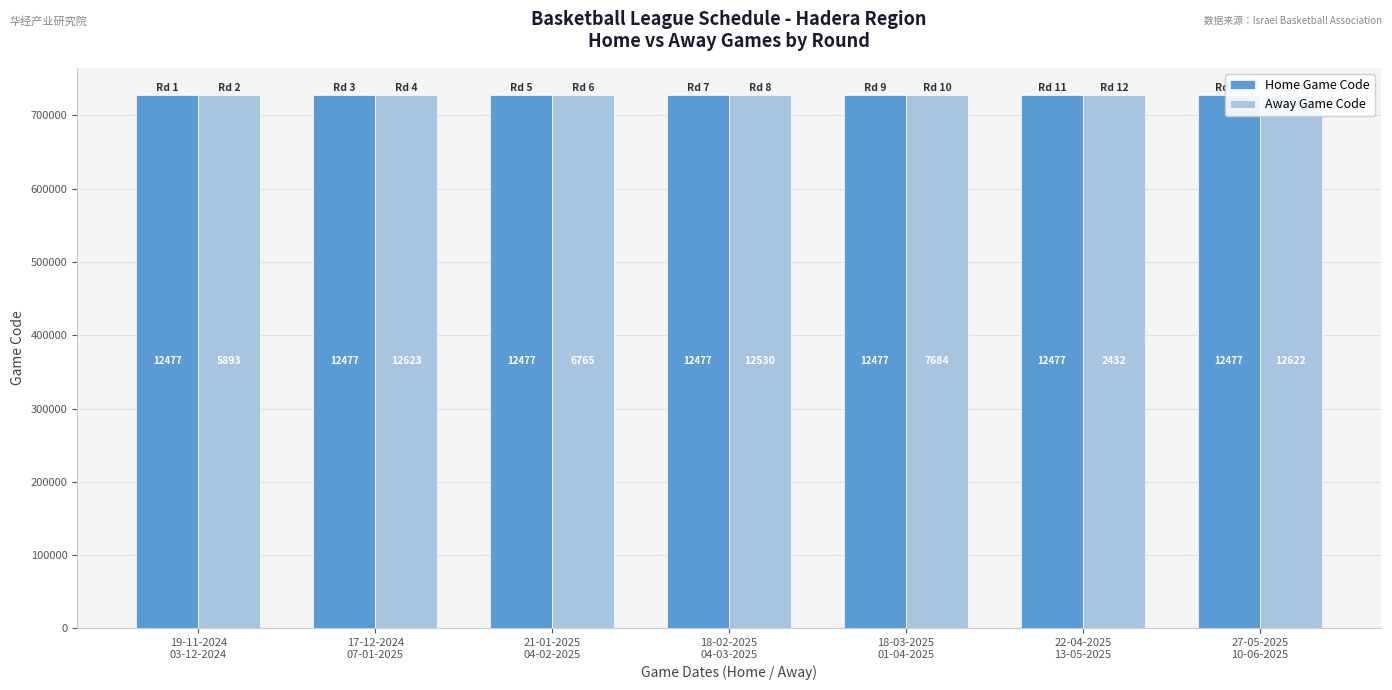

Reading left to right, list all the values displayed in this chart.

Home Game Code: 19-11-2024
03-12-2024=728399	17-12-2024
07-01-2025=728406	21-01-2025
04-02-2025=728413	18-02-2025
04-03-2025=728420	18-03-2025
01-04-2025=728429	22-04-2025
13-05-2025=728436	27-05-2025
10-06-2025=728446
Away Game Code: 19-11-2024
03-12-2024=728401	17-12-2024
07-01-2025=728408	21-01-2025
04-02-2025=728418	18-02-2025
04-03-2025=728427	18-03-2025
01-04-2025=728434	22-04-2025
13-05-2025=728441	27-05-2025
10-06-2025=728448